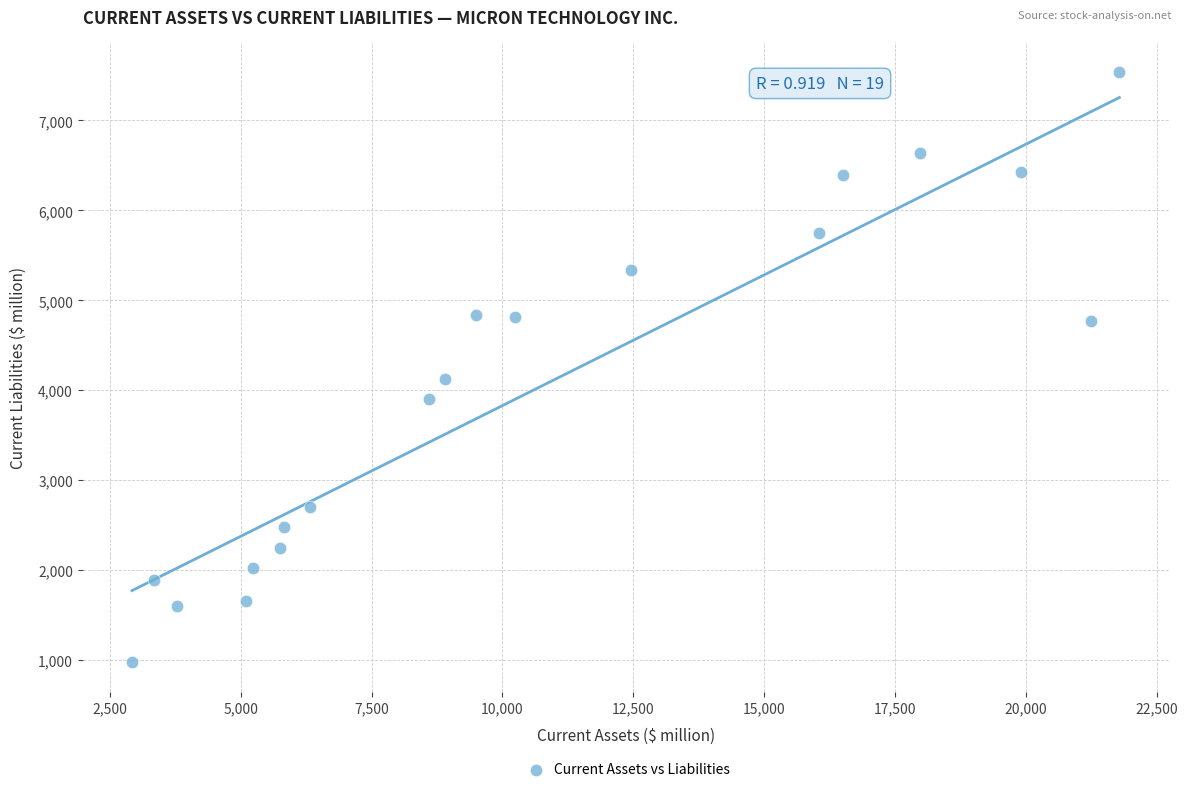

What Y value in the scatter plot is closest to 4259?

4125